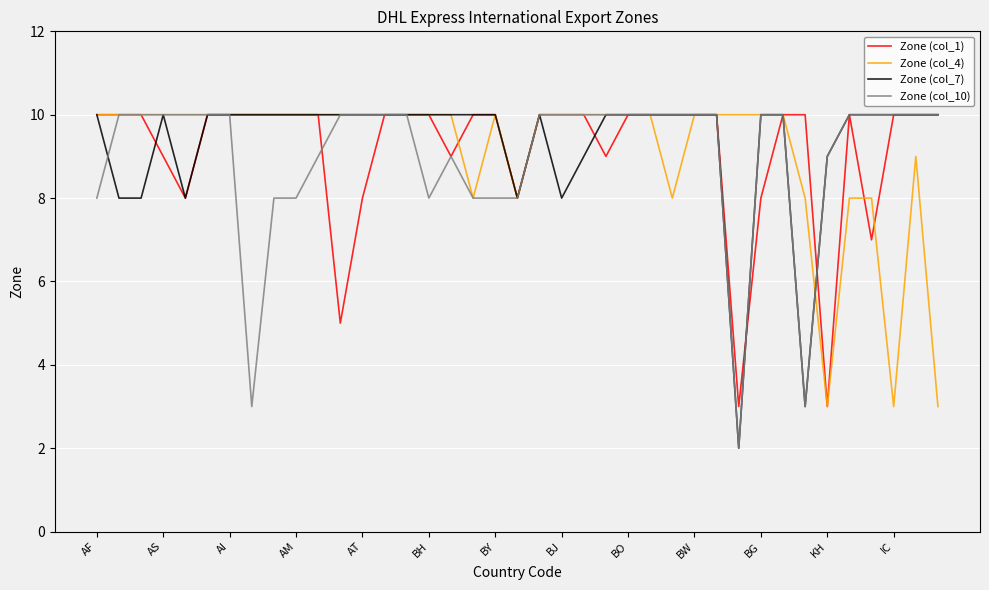

What is the maximum value shown in the chart?

10